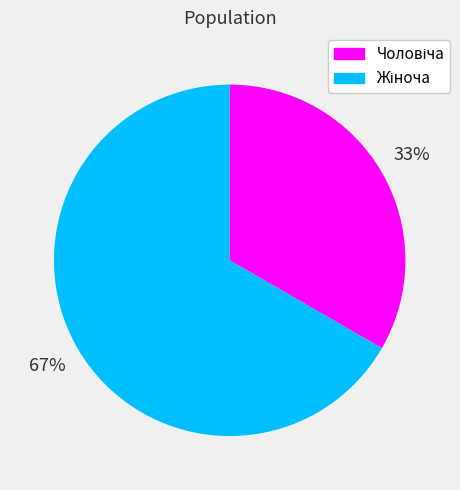

Is there any slice that represents more than half of the pie?

Yes